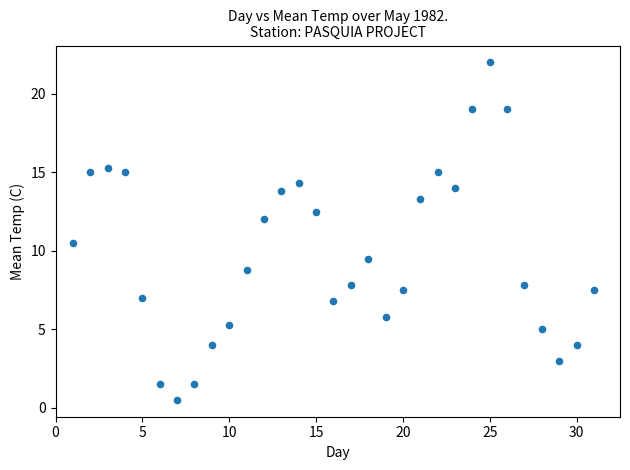

What Y value in the scatter plot is closest to 11?

10.5